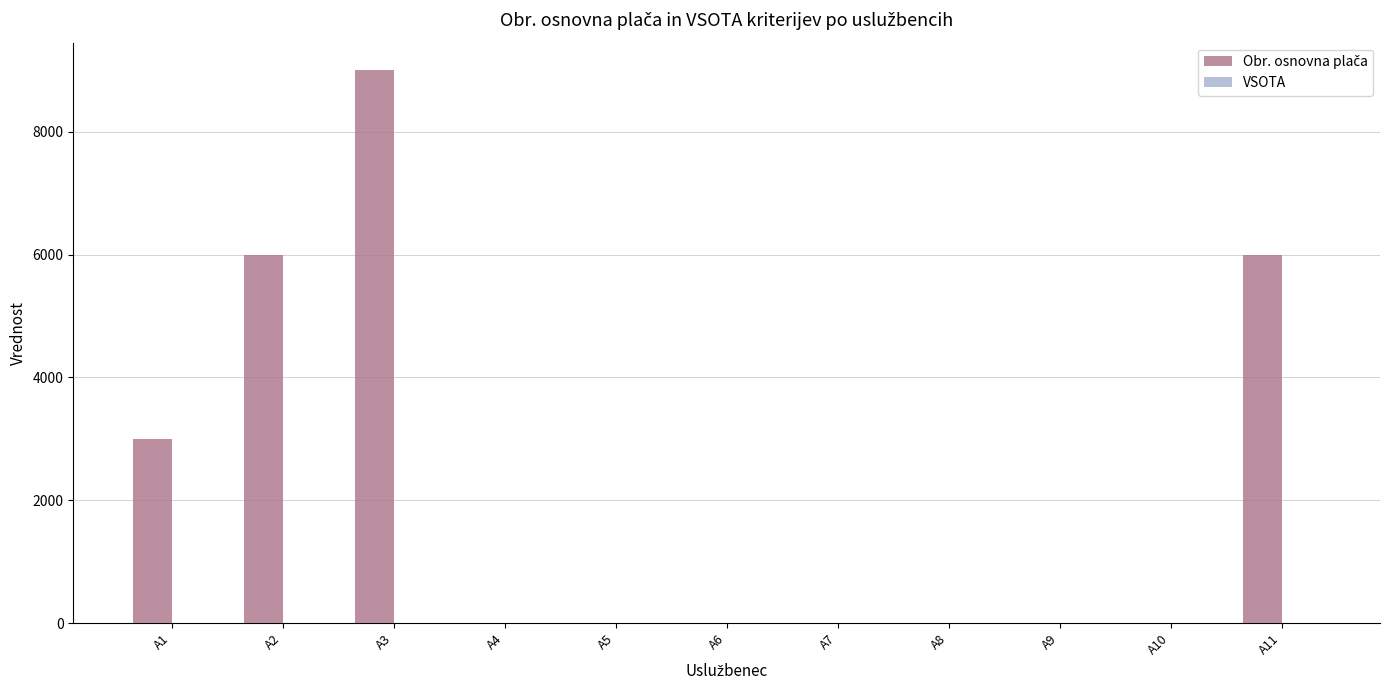

What is the maximum value shown in the chart?

9000